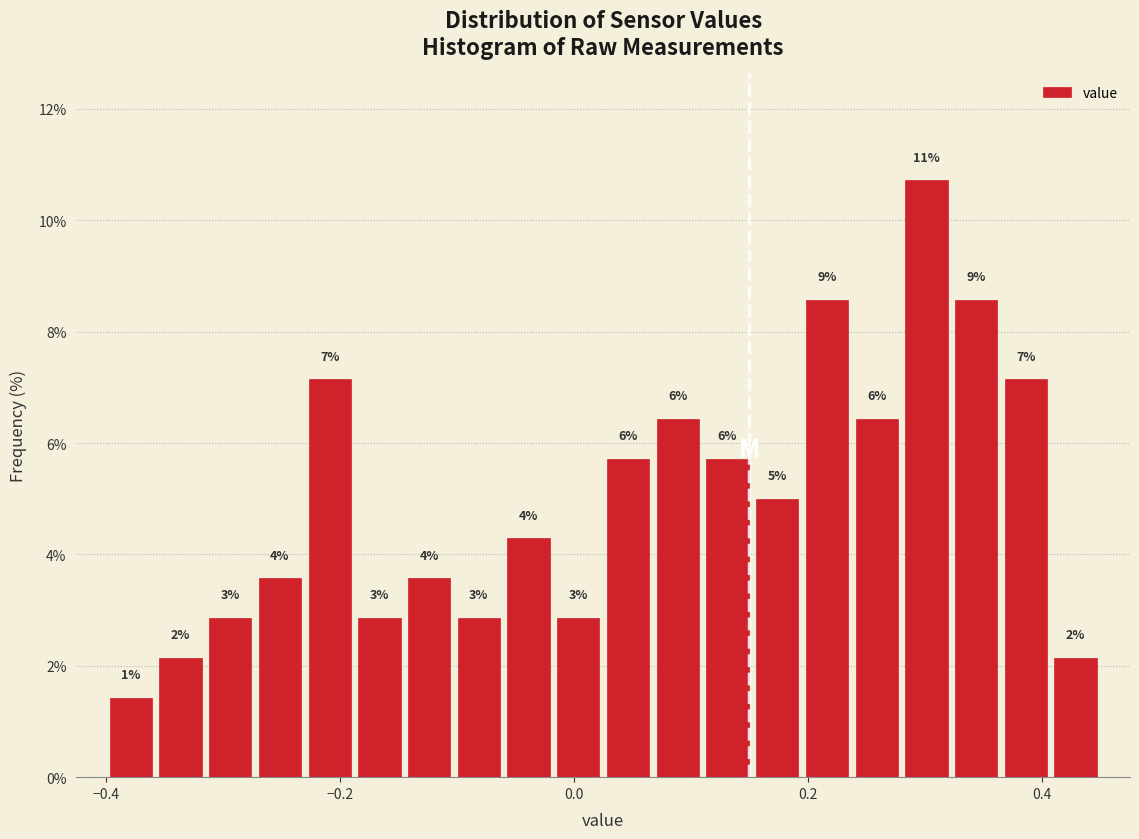

Around what value on the x-axis is the tallest bar? Give the approximate position of its centre, as read against the axis.

0.30